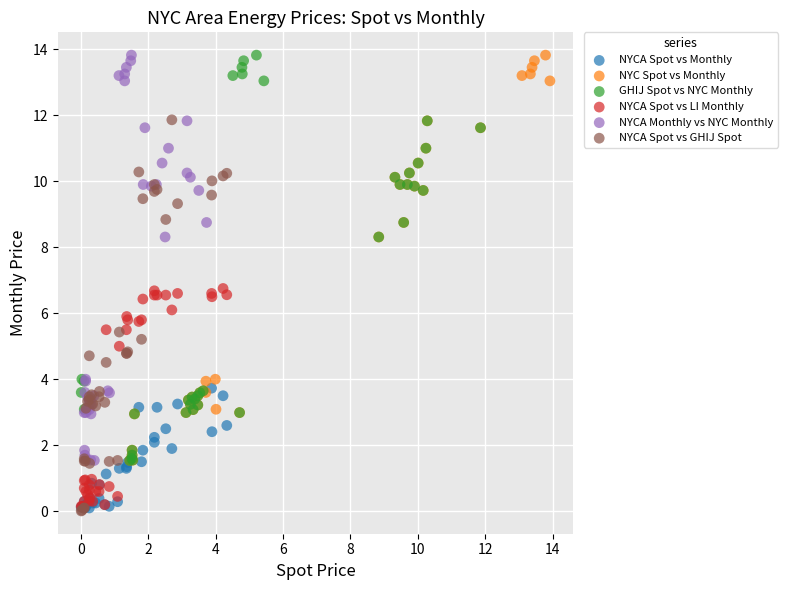

What are all the series names shown in the legend?

NYCA Spot vs Monthly, NYC Spot vs Monthly, GHIJ Spot vs NYC Monthly, NYCA Spot vs LI Monthly, NYCA Monthly vs NYC Monthly, NYCA Spot vs GHIJ Spot